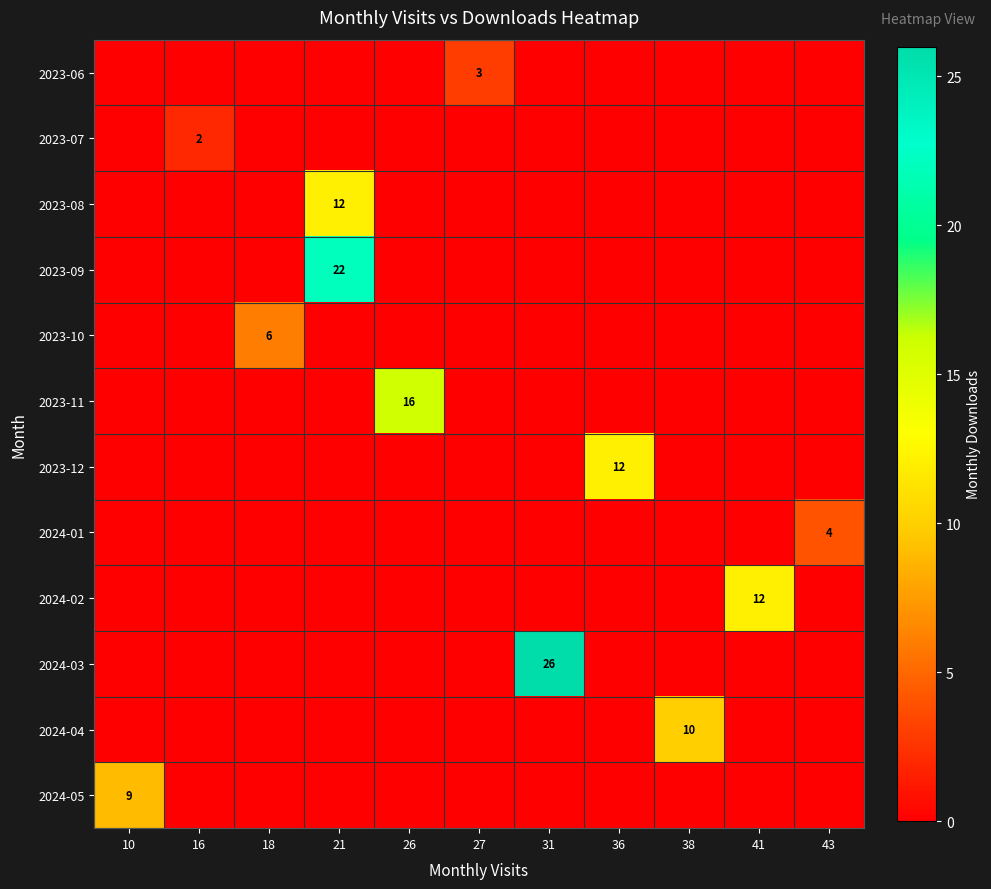

Is it true that 2024-02 equals 0 at 26?

True